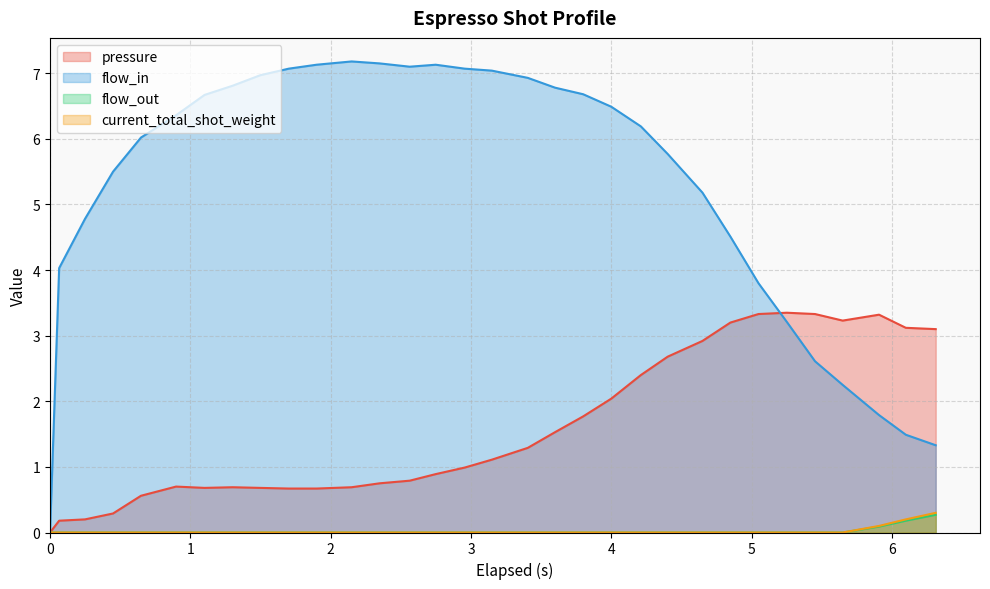

How many values in current_total_shot_weight are above zero?

3